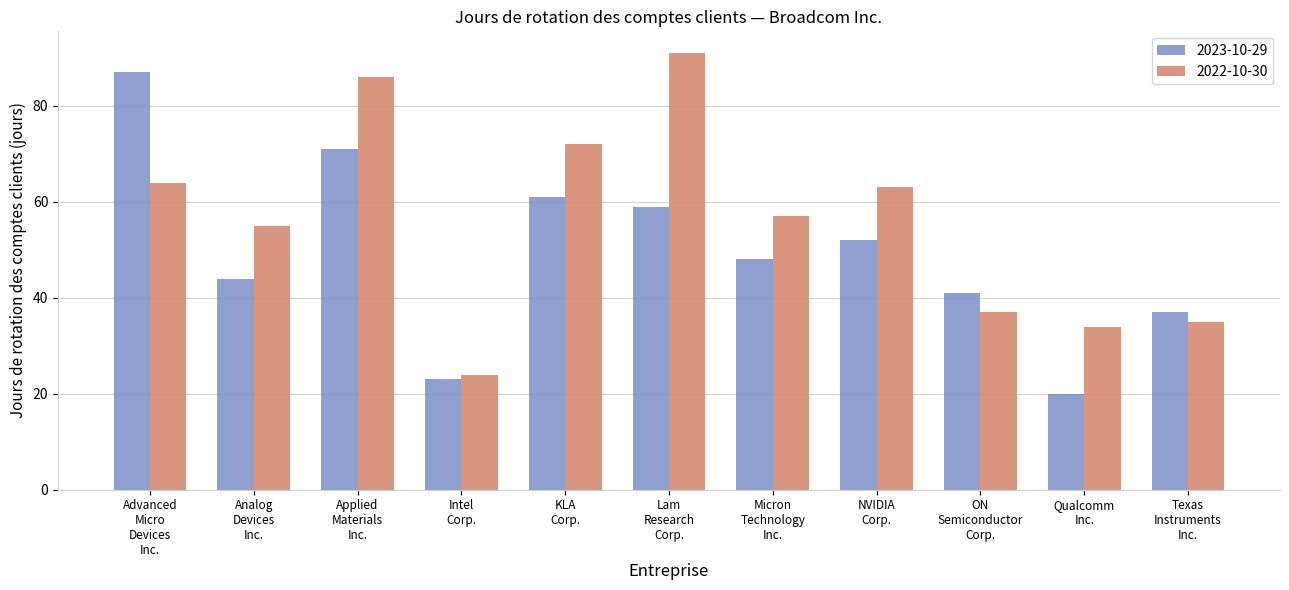

How many distinct data groups are displayed?

2